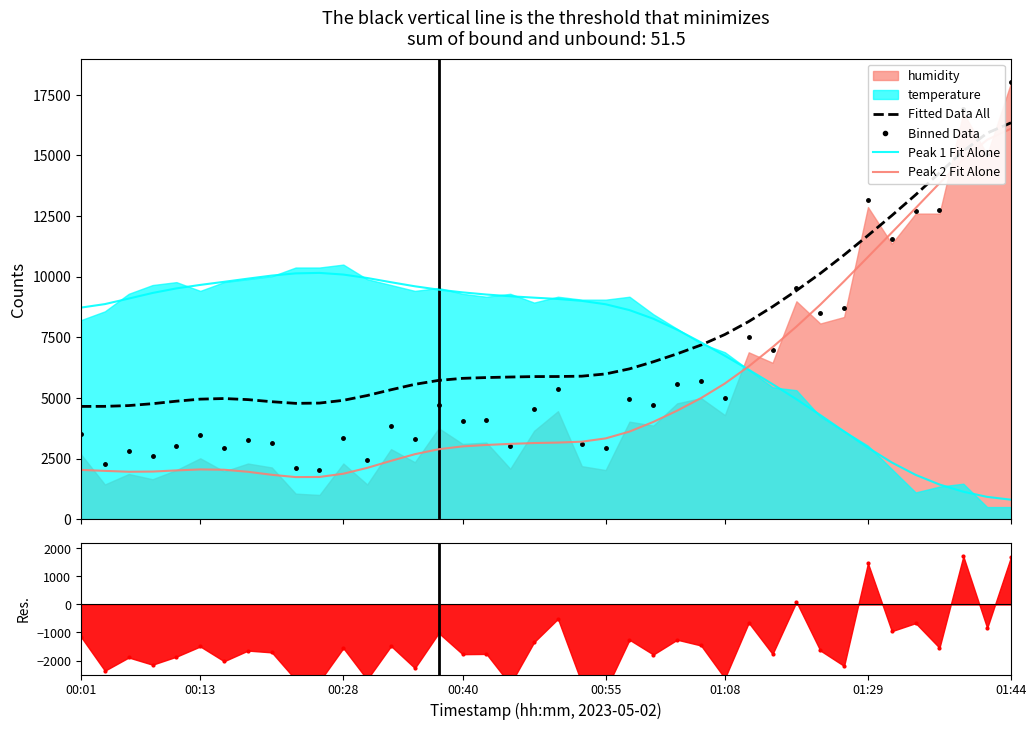

What position from the left is 15?

16